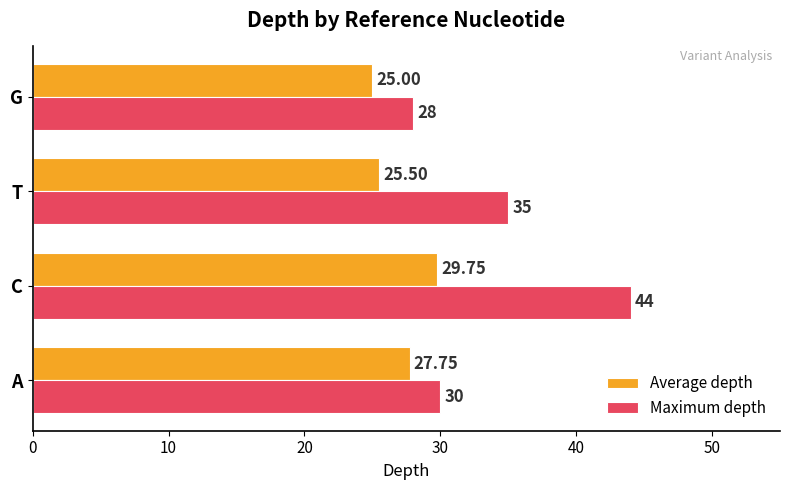

Which series has the largest total across all categories?

Maximum depth